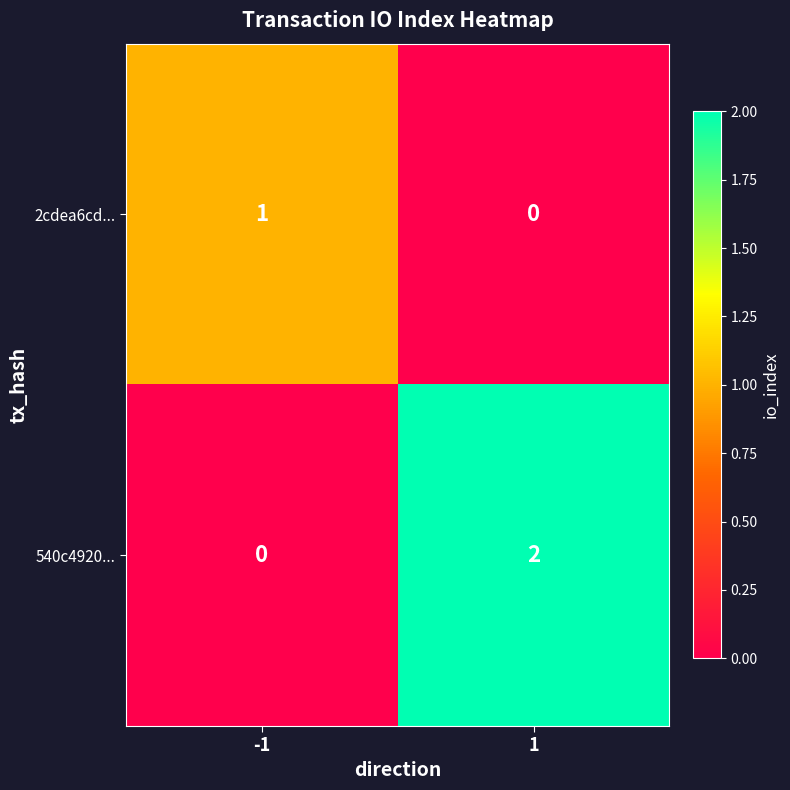

How many positive values does the 540c4920... series have?

1